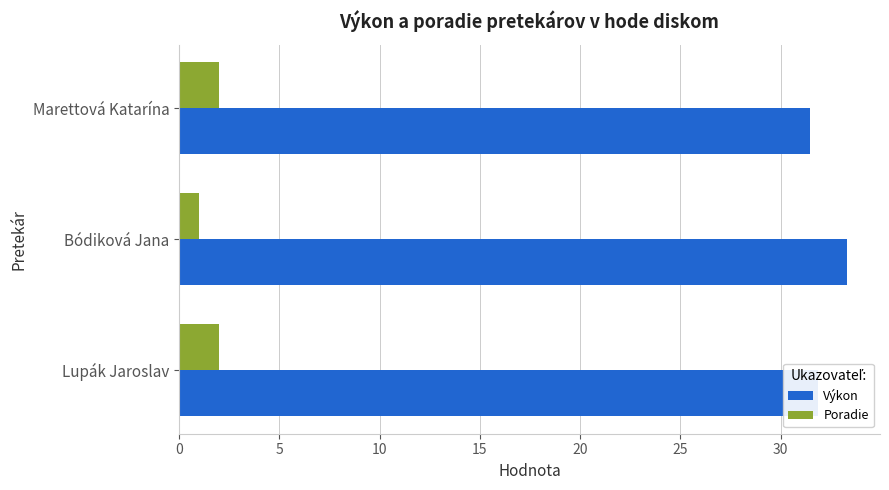

How many Výkon values are between 31 and 33?

2